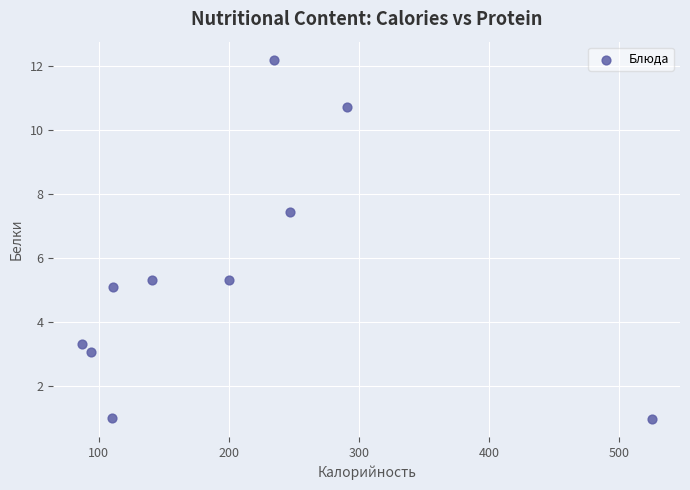

What is the range of X values (max minus min)?

438.0